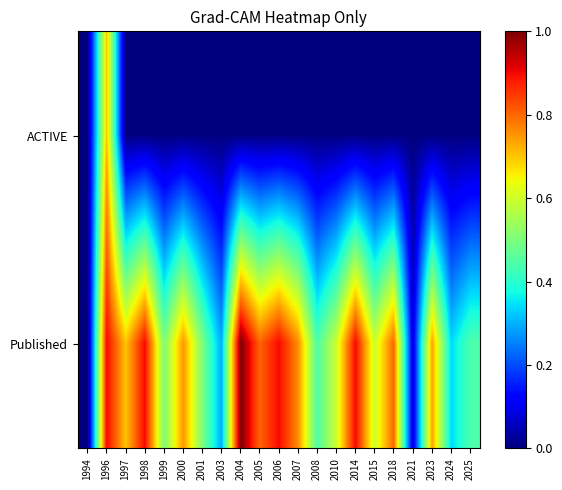

Reading right to left, list all the values displayed in this chart.

ACTIVE: 2025=0.0	2024=0.0	2023=0.0	2021=0.0	2018=0.0	2015=0.0	2014=0.0	2010=0.0	2008=0.0	2007=0.0	2006=0.0	2005=0.0	2004=0.0	2003=0.0	2001=0.0	2000=0.0	1999=0.0	1998=0.0	1997=0.0	1996=0.7	1994=0.0
Published: 2025=0.4	2024=0.3	2023=0.7	2021=0.1	2018=0.8	2015=0.6	2014=0.9	2010=0.6	2008=0.4	2007=0.8	2006=0.9	2005=0.8	2004=1.0	2003=0.3	2001=0.5	2000=0.7	1999=0.5	1998=0.9	1997=0.7	1996=0.9	1994=0.0